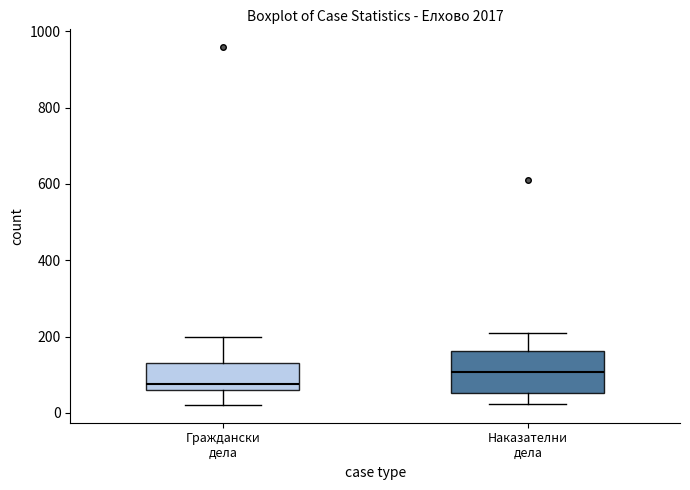

Comparing the boxes themselves (not the whiskers), which one is the tallest?

Наказателни дела